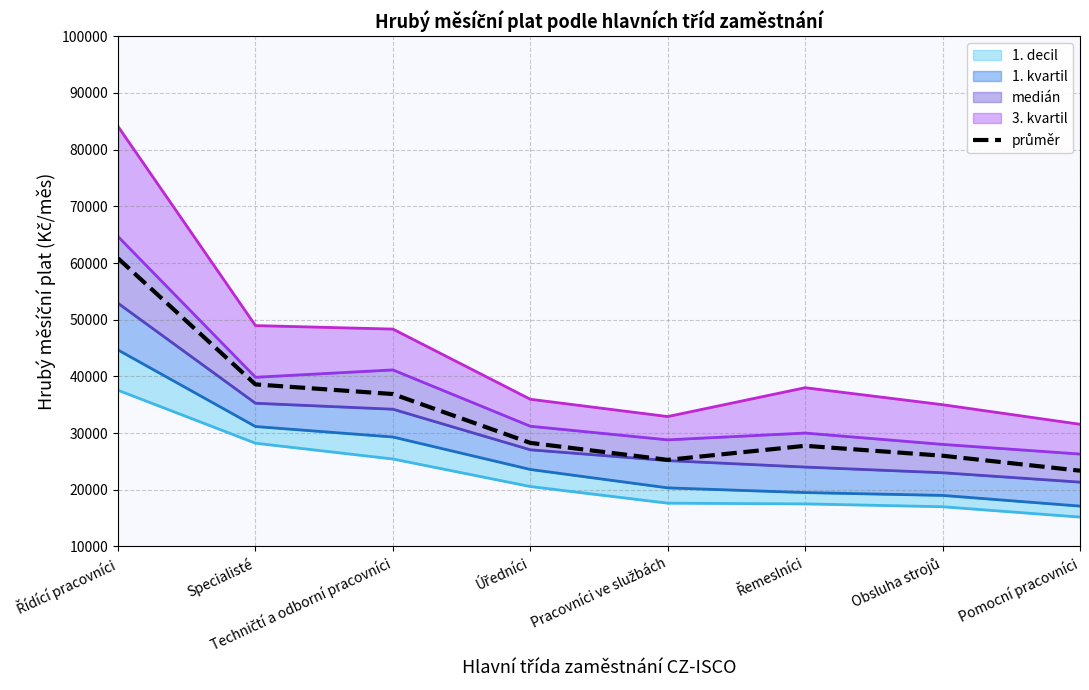

Reading right to left, extract all data points from this chart.

23359.9	26000.0	27750.0	25268.5	28263.2	36882.6	38584.8	60817.6